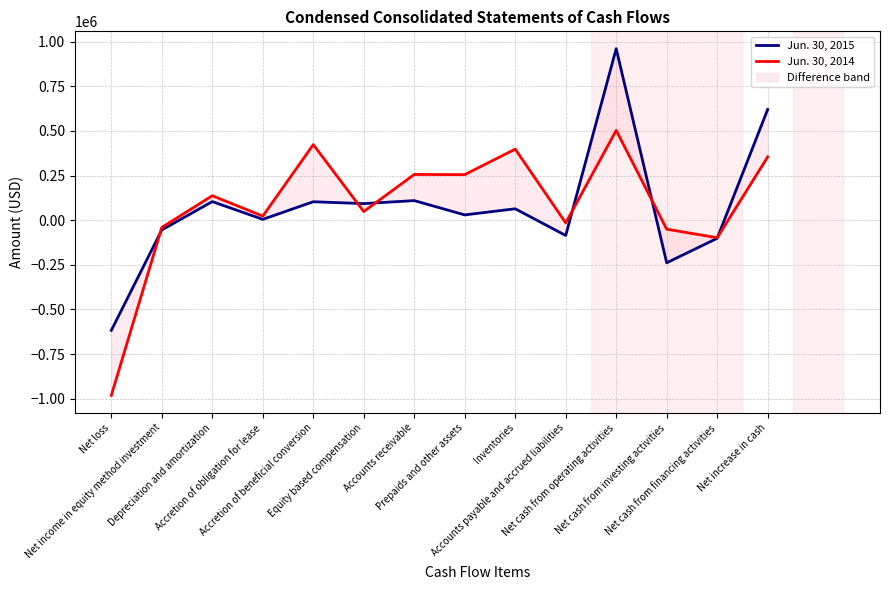

Where do Jun. 30, 2015 and Jun. 30, 2014 first cross each other?

Net loss and Net income in equity method investment